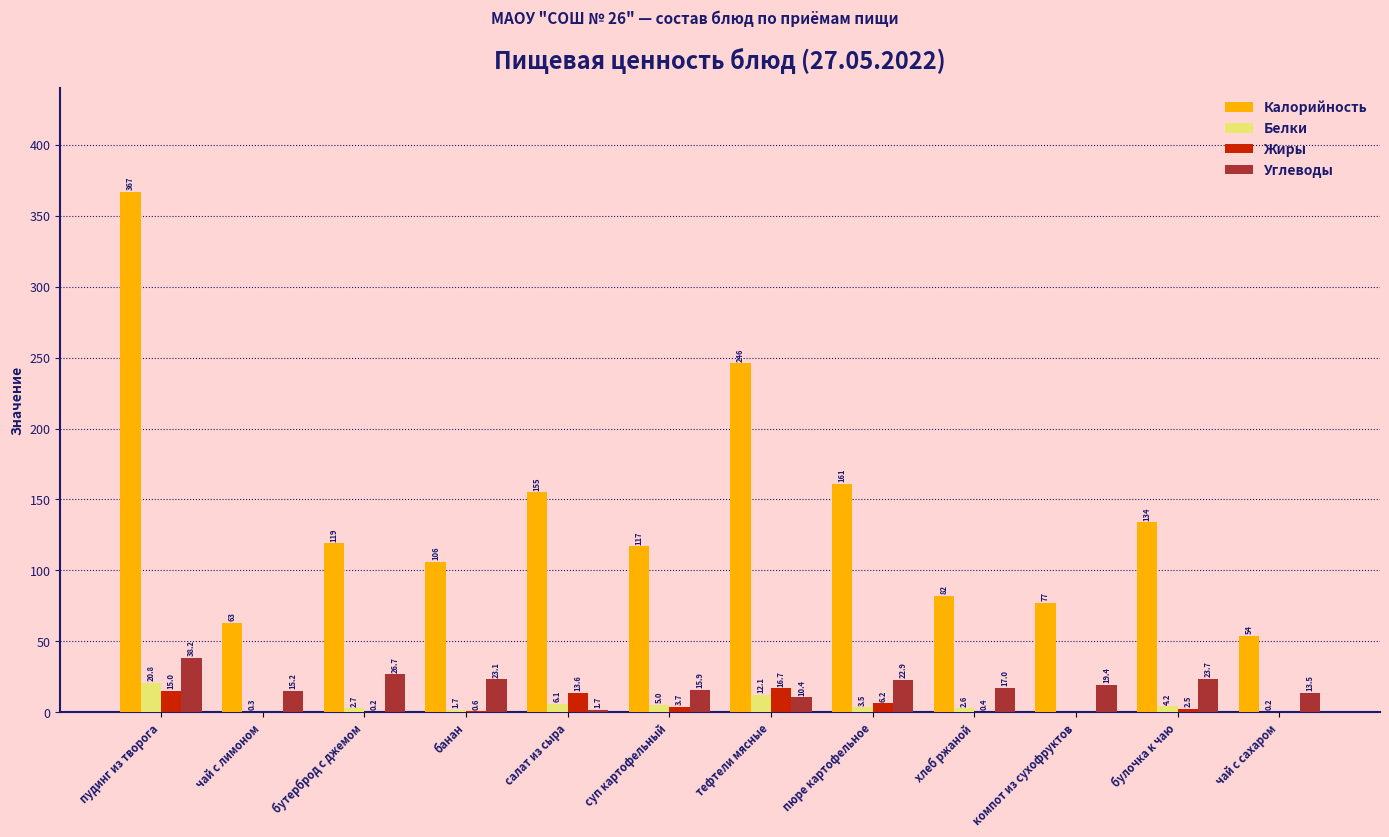

What is the sum of all Белки values?

59.2